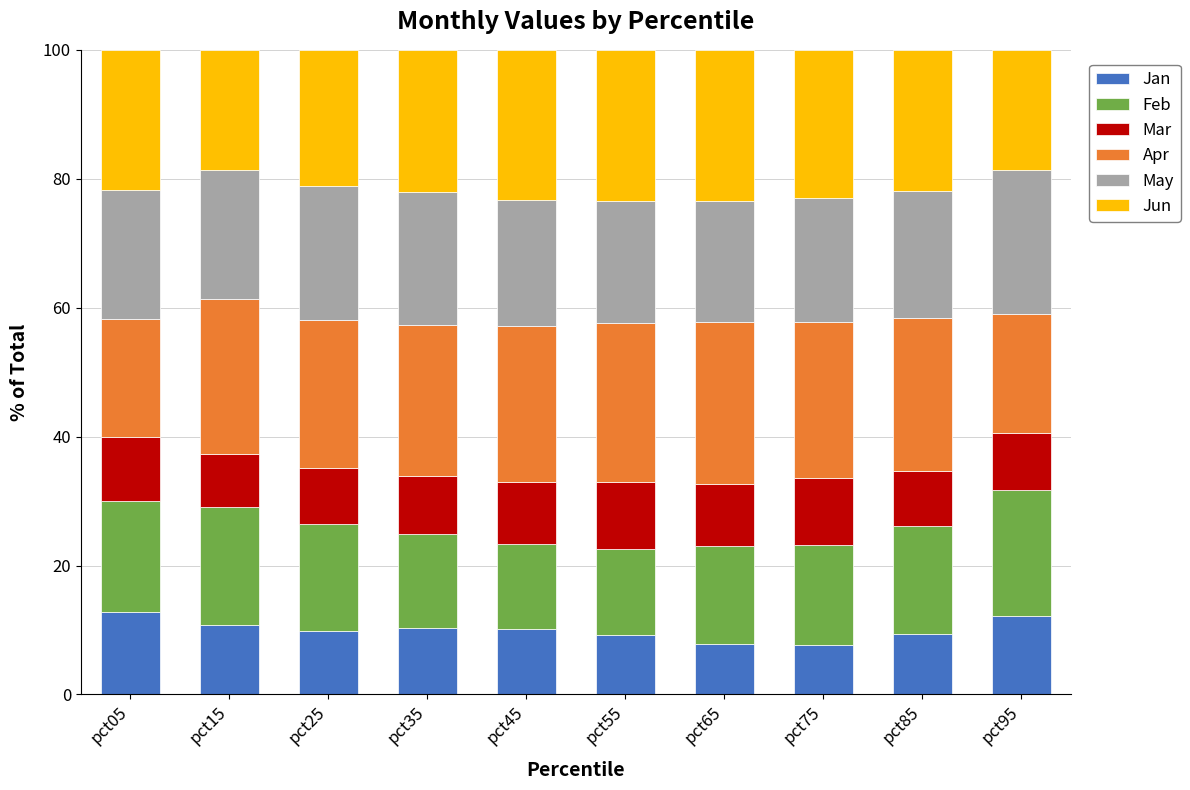

How many categories are shown in the chart?

10